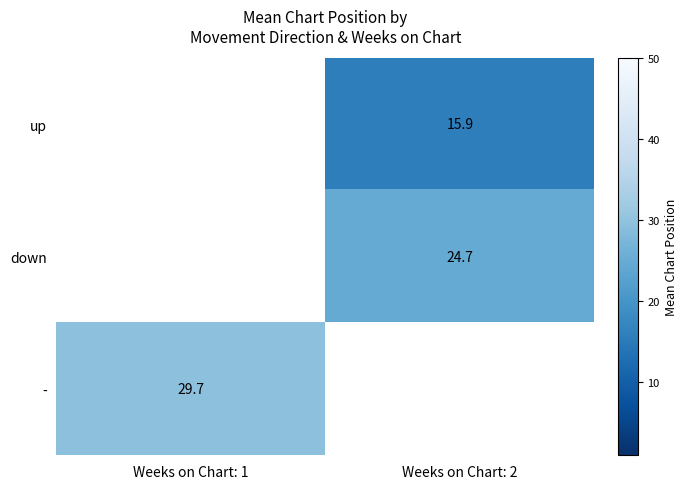

How many values in - are above zero?

1